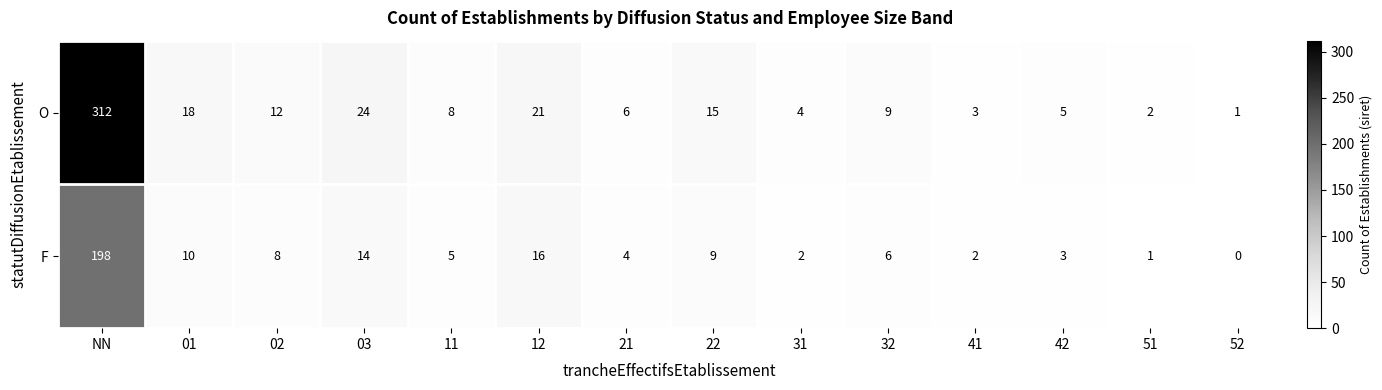

Reading left to right, extract all data points from this chart.

O: 312	18	12	24	8	21	6	15	4	9	3	5	2	1
F: 198	10	8	14	5	16	4	9	2	6	2	3	1	0